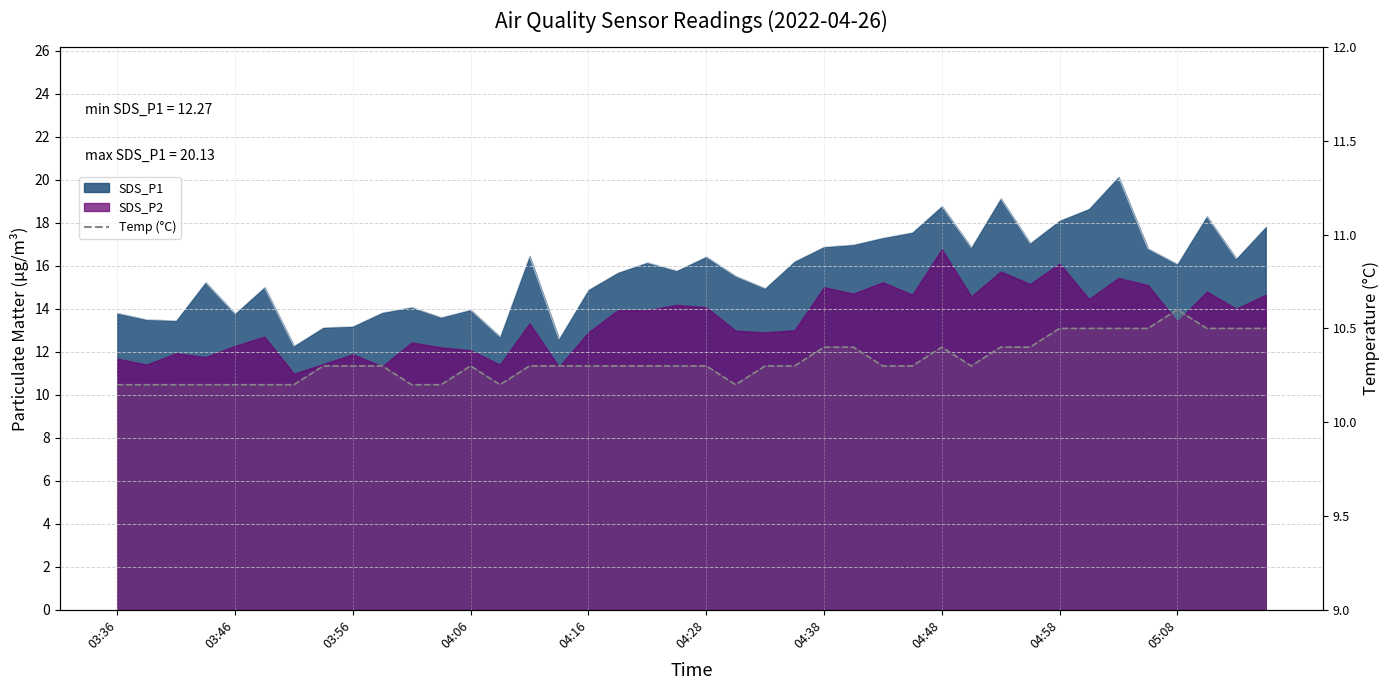

What is the lowest value of the SDS_P1 series?

12.3